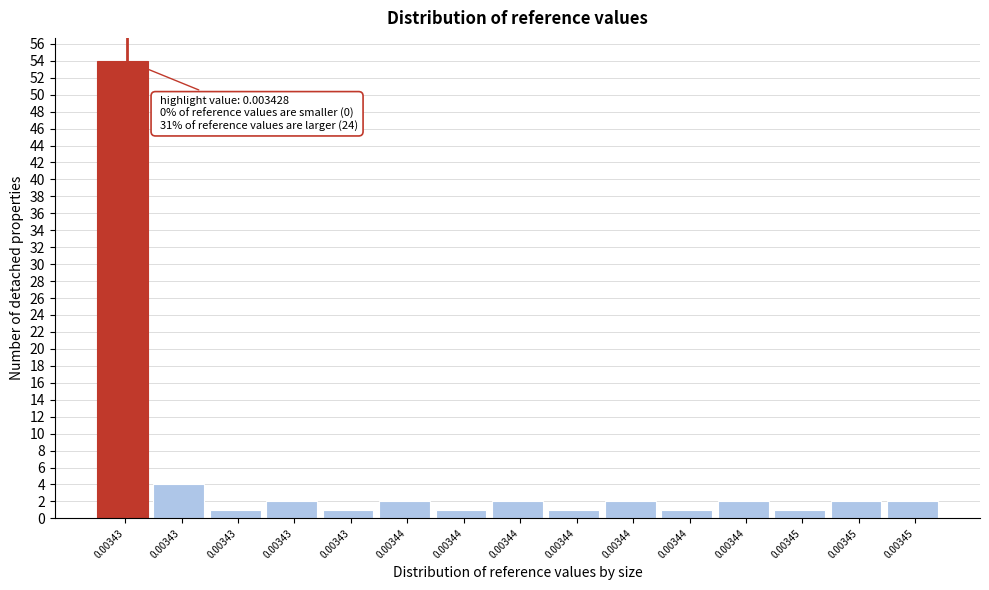

Count the number of categories in the chart.

15